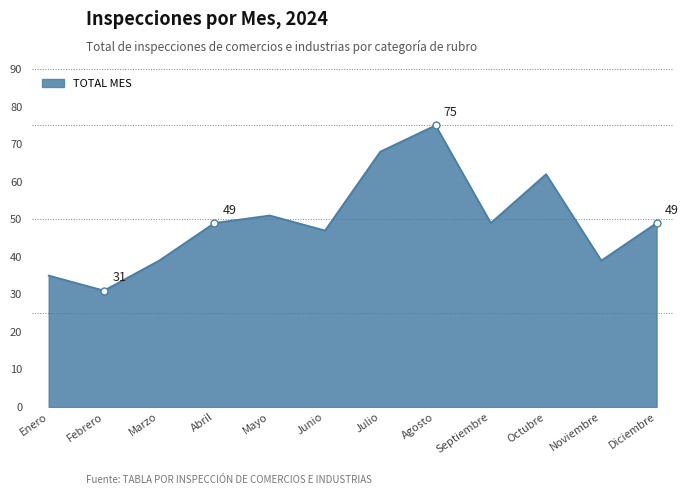

What is the difference between the maximum and minimum values?

44